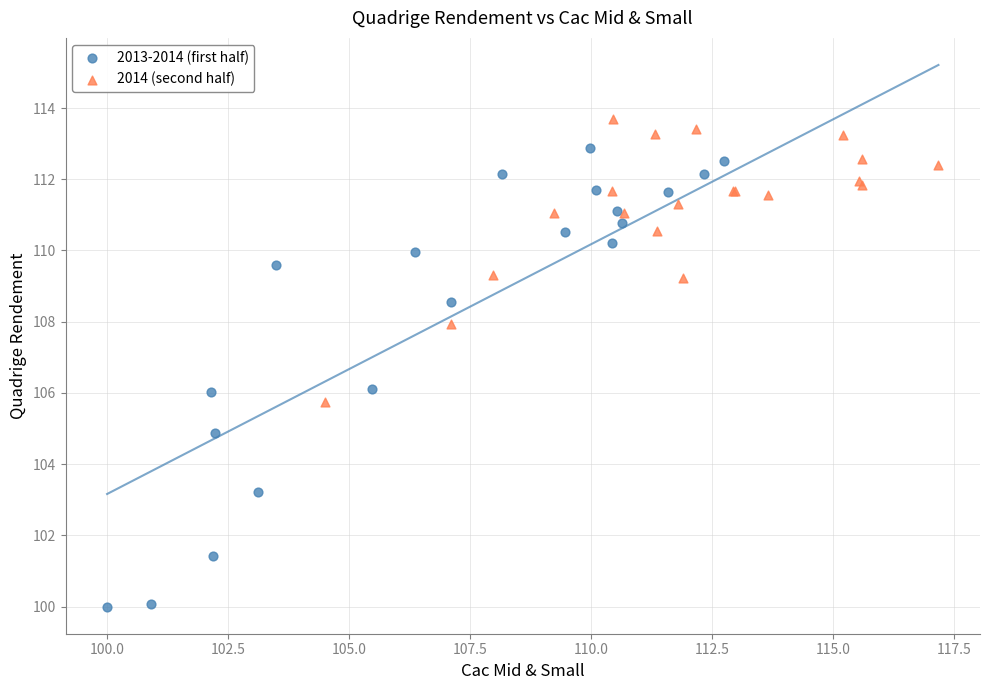

Which series reaches the maximum Y coordinate?

2014 (second half)